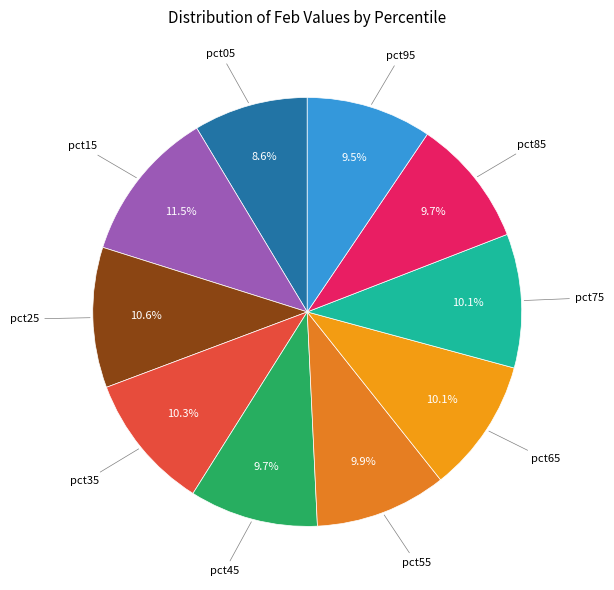

Count the number of slices in the pie.

10